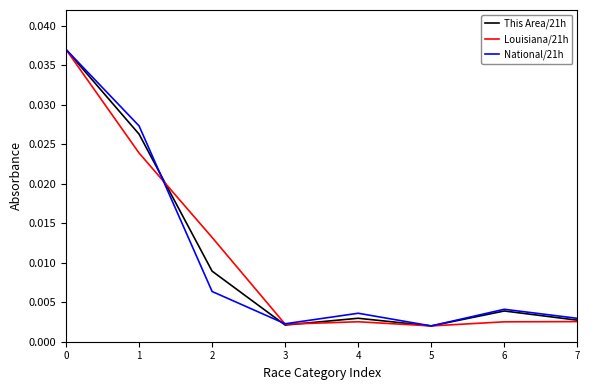

True or false: Louisiana/21h and This Area/21h intersect in this chart.

True